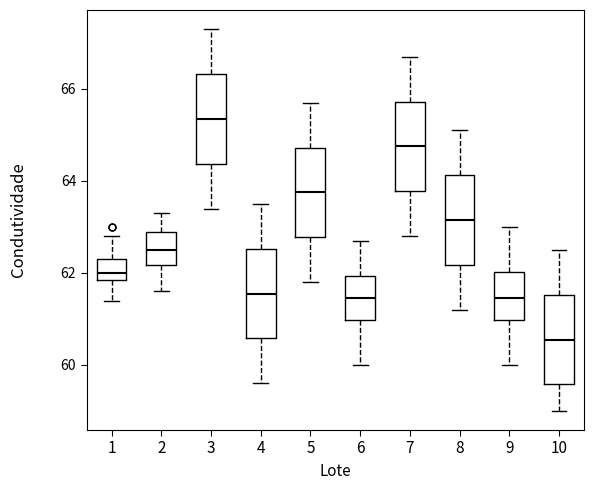

Which box's median line is the lowest?

10